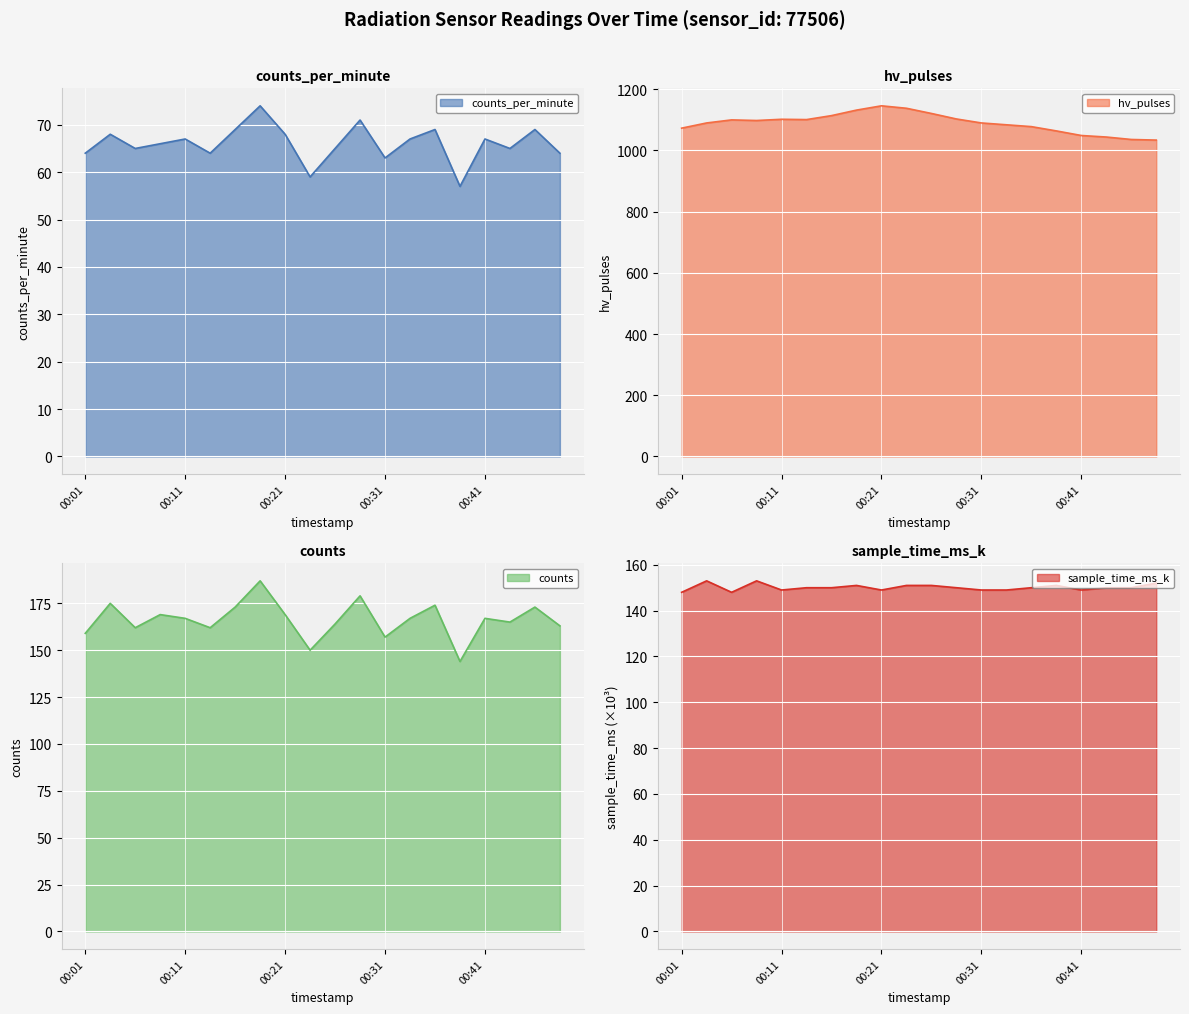

Between 00:33 and 00:23, which is larger?

00:33